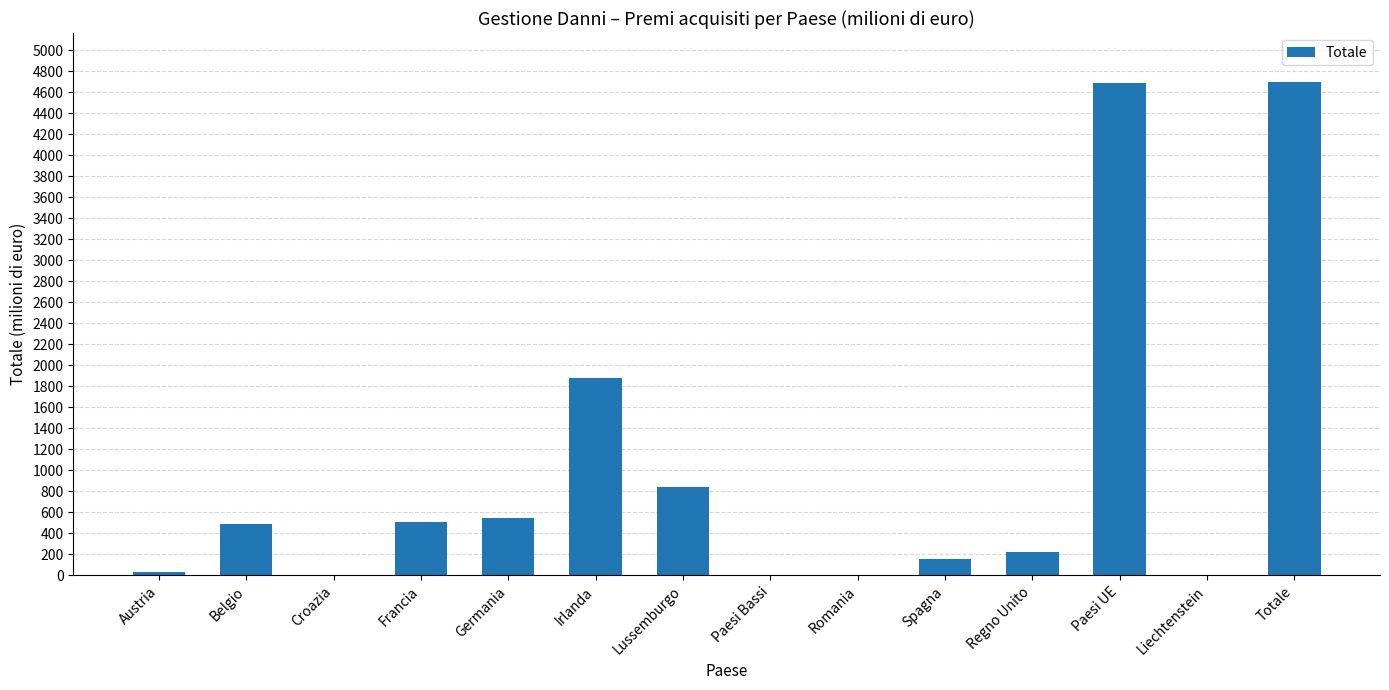

How many series are shown in this chart?

1